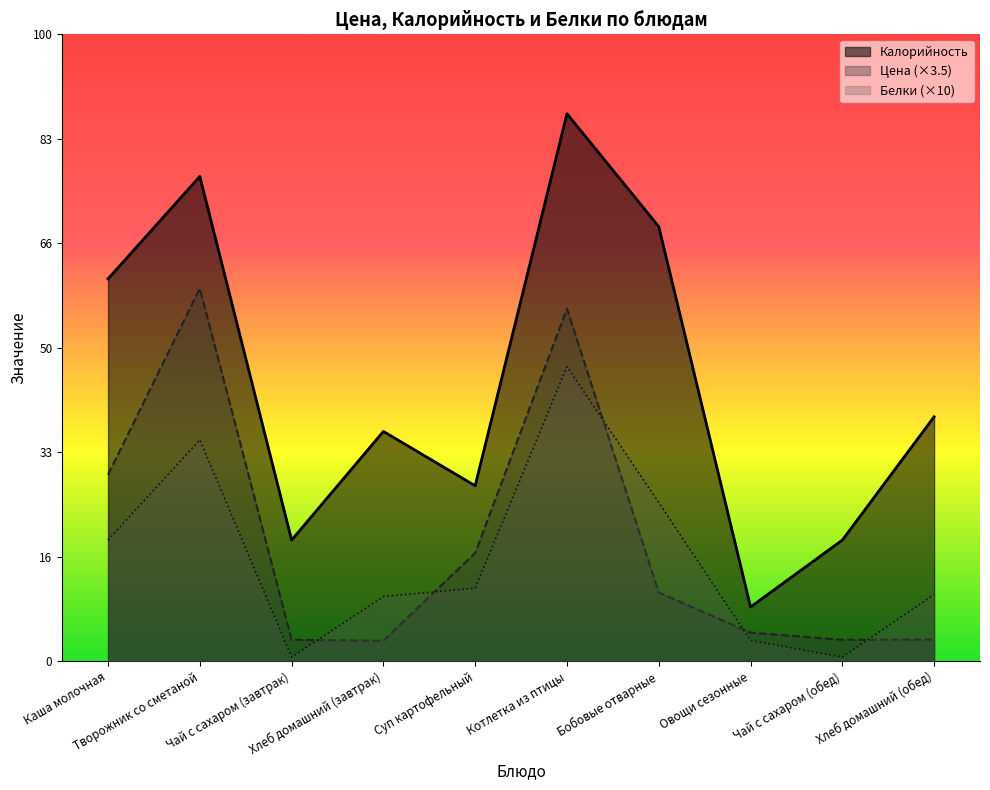

Which series changed the most between Каша молочная and Чай с сахаром (обед)?

Калорийность